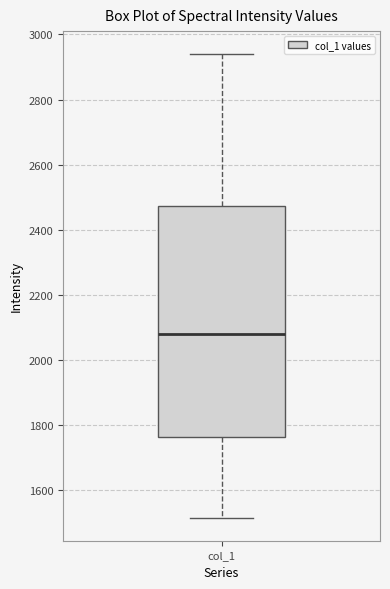

Read this box plot against the y-axis: the position of the median line, the range covered by the box, and the ends of both whiskers. The values are not printed on the chart, so give them approximately, as read against the axis.

median 2080, box 1760 to 2480, whiskers 1520 to 2940